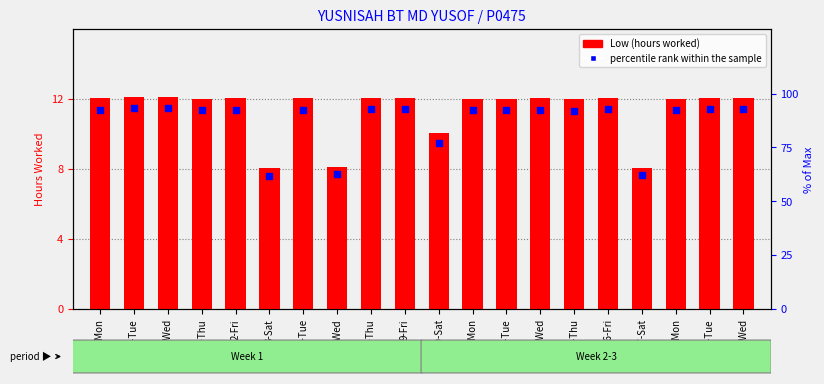

At how many categories does at least one series exceed 31?

20